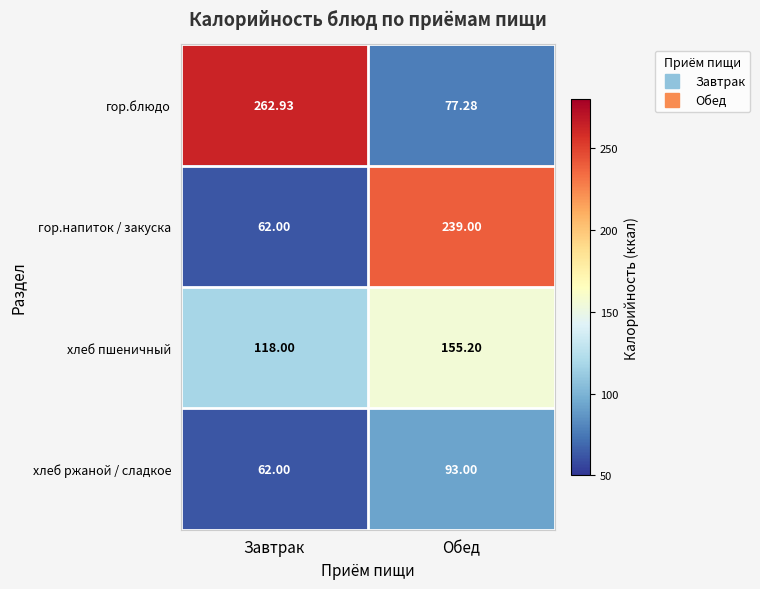

List the labels in order of гор.блюдо value, largest first.

Завтрак, Обед